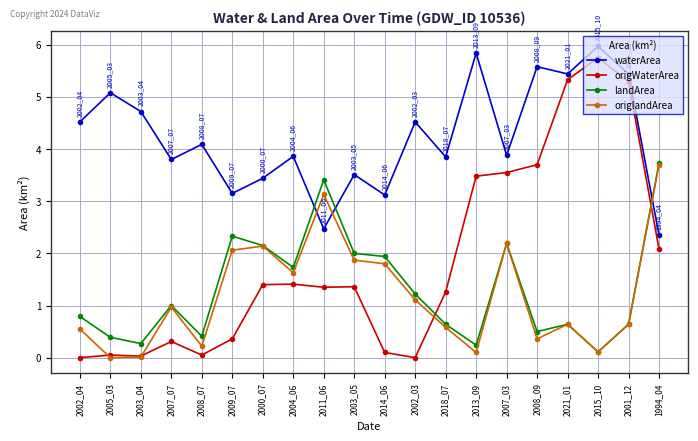

Is it true that origlandArea equals 0.6 at 2002_04?

True